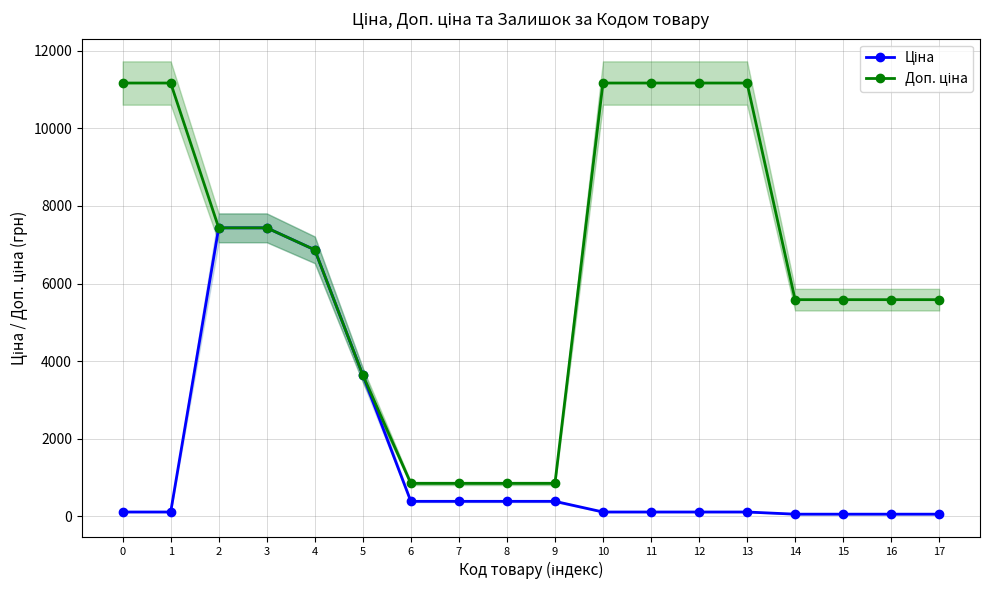

How many distinct data groups are displayed?

2